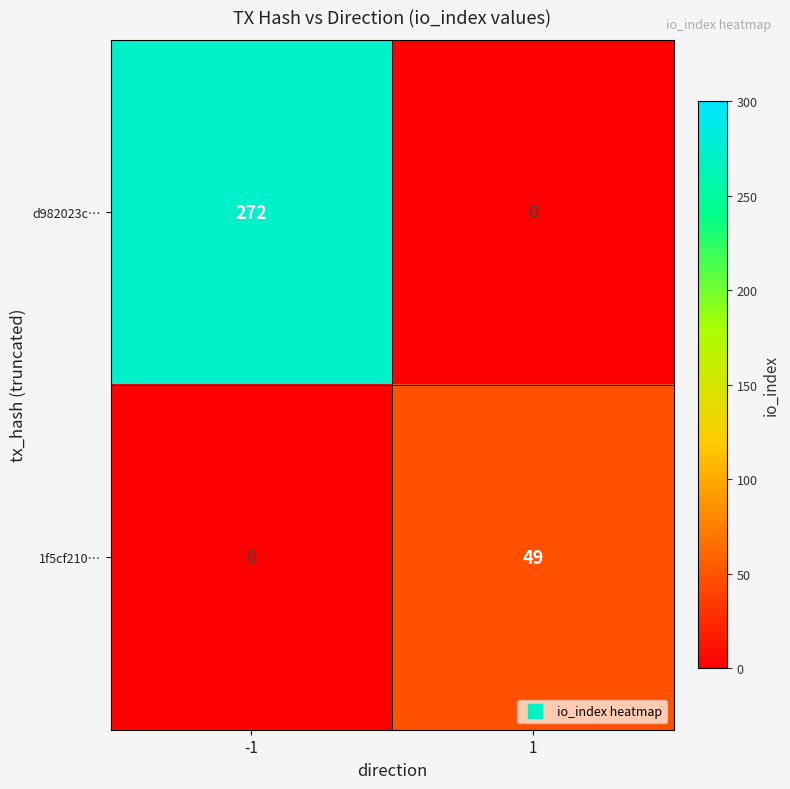

Reading left to right, transcribe all the data shown in this chart.

d982023c…: 272	0
1f5cf210…: 0	49